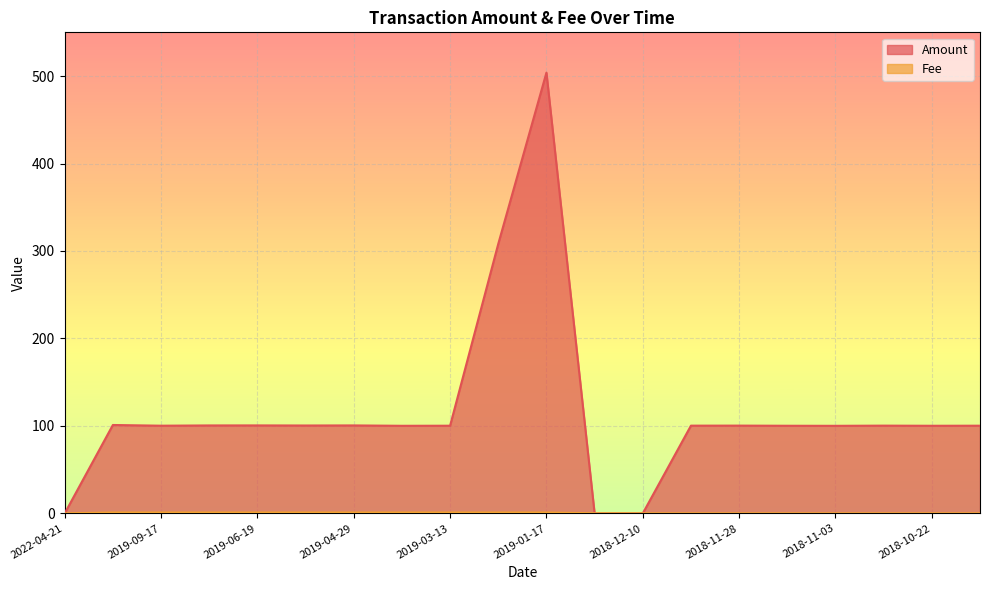

What are all the series names shown in the legend?

Amount, Fee